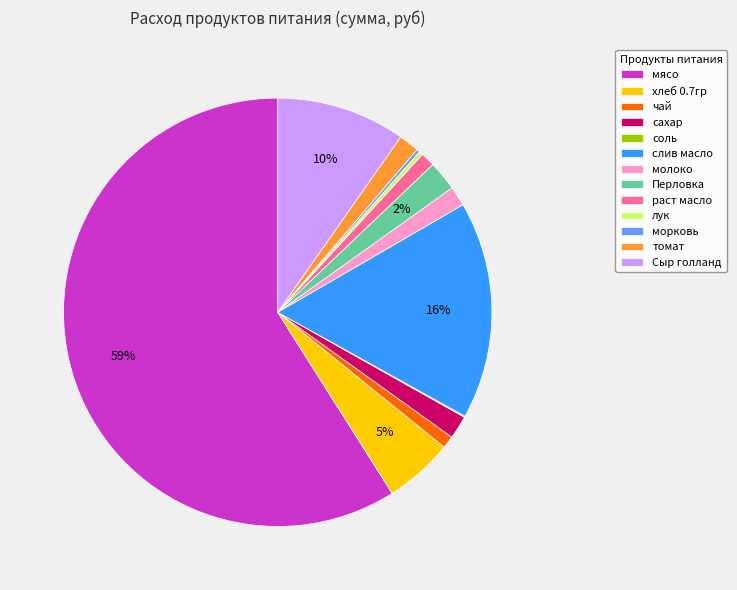

Combined, do Перловка and томат account for over 50%?

No